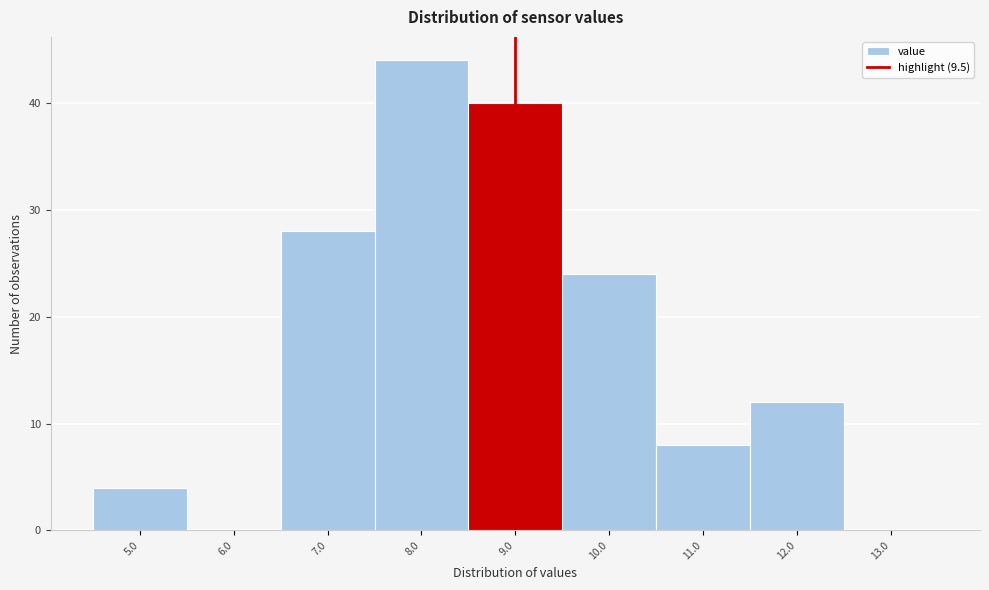

Reading left to right, what are all the values shown in this chart?

5.0=4	6.0=0	7.0=28	8.0=44	9.0=40	10.0=24	11.0=8	12.0=12	13.0=0